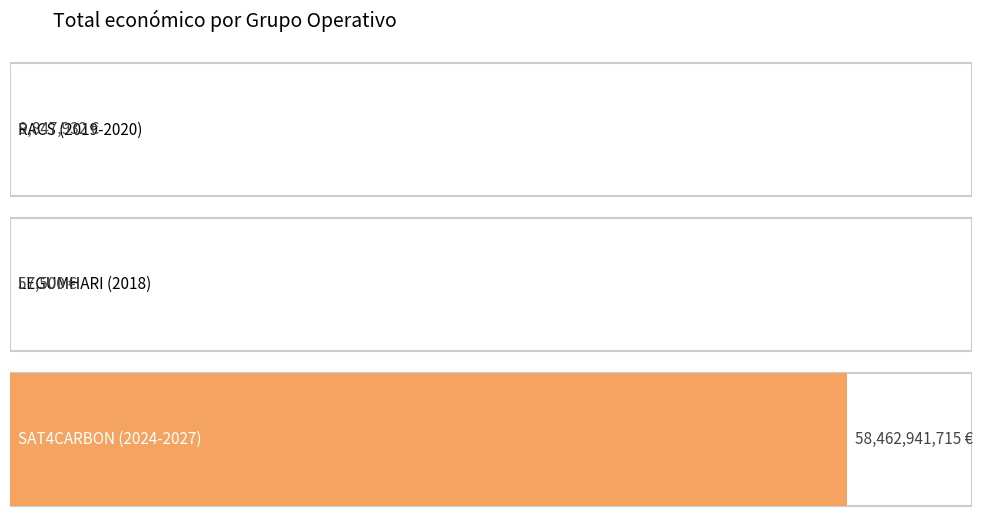

What is the approximate value at LEGUMHARI (2018), to the nearest 100?

57500